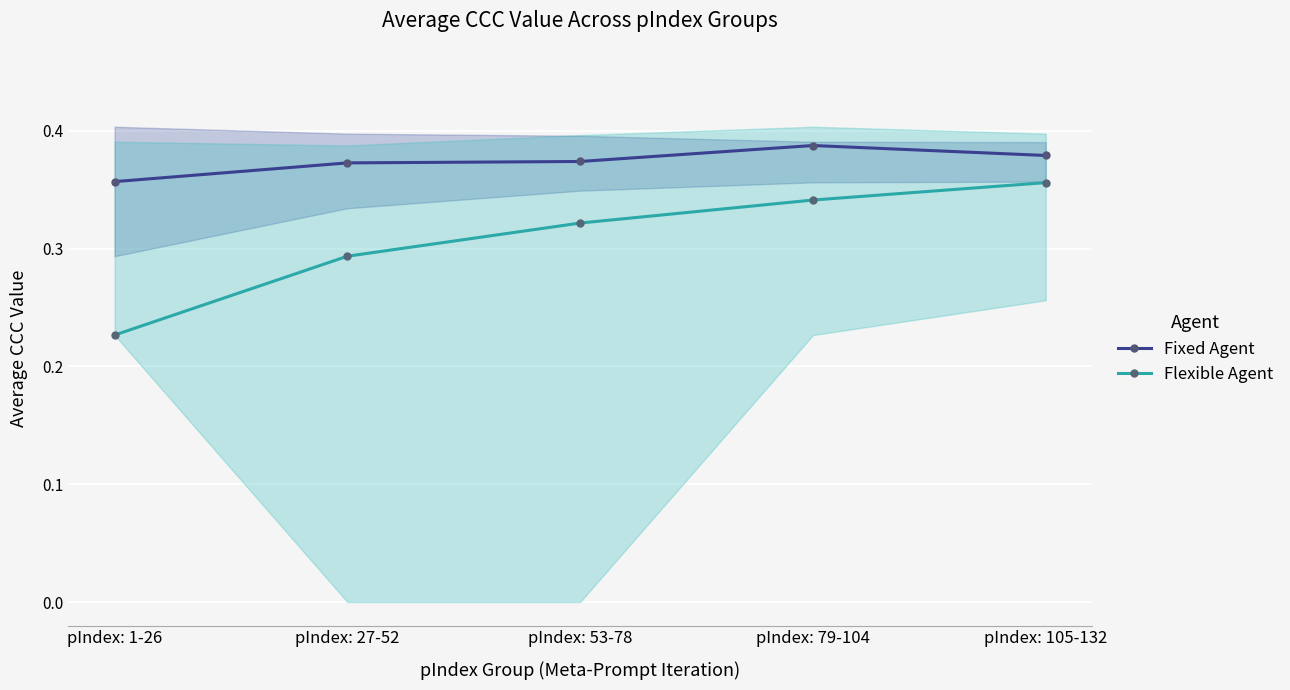

What is the label of the 2nd point from the right?

pIndex: 79-104